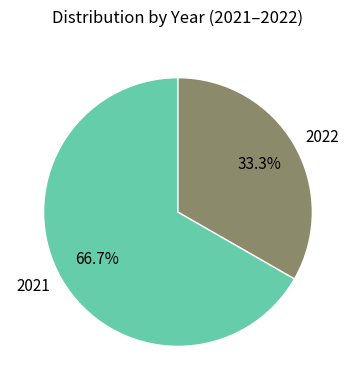

What is the total percentage of 2022 and 2021?

100.0%